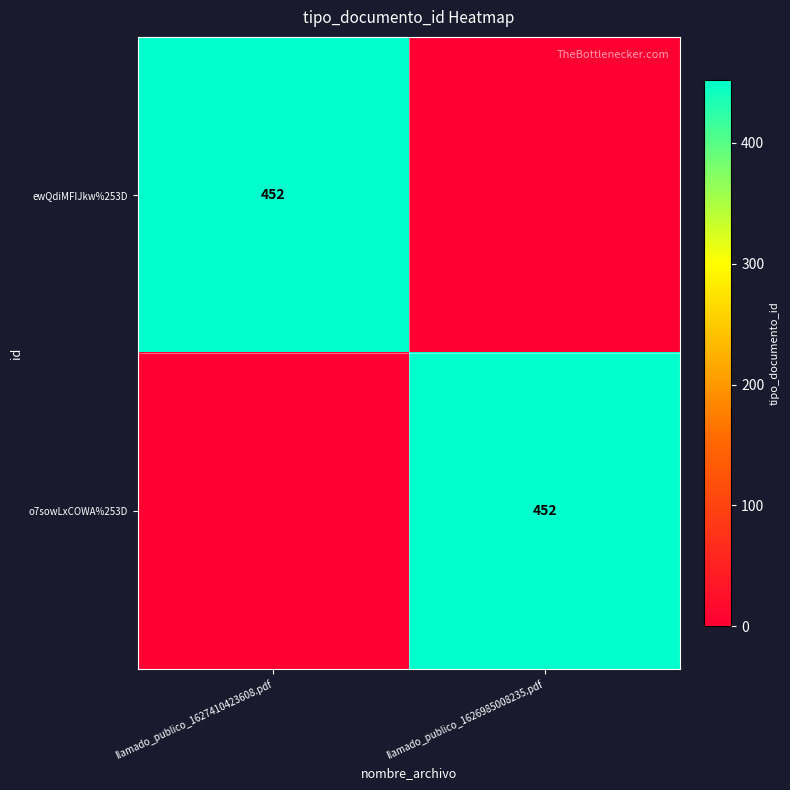

How many distinct data groups are displayed?

2